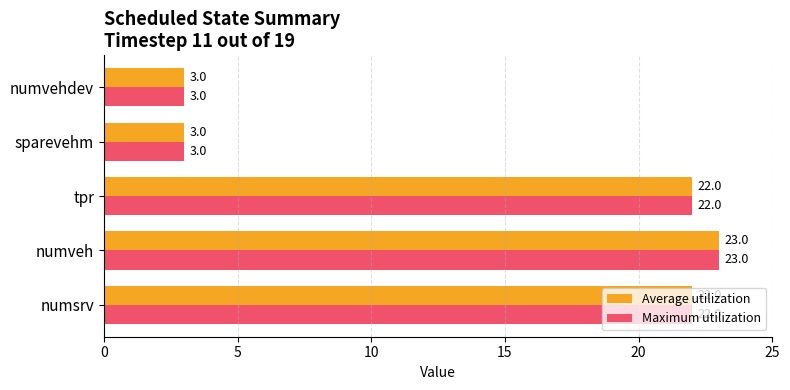

What value does the Average utilization series have at sparevehm, to the nearest 5?

5